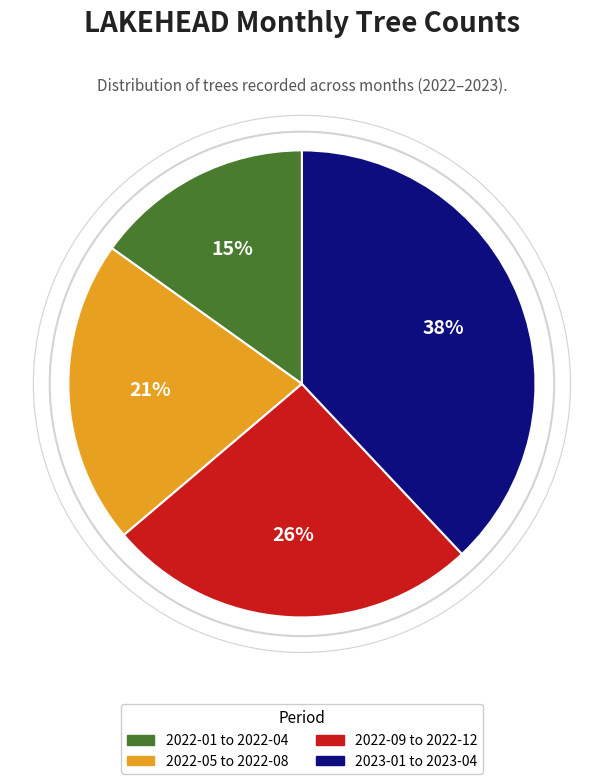

To the nearest percent, what is the average slice percentage?

25%